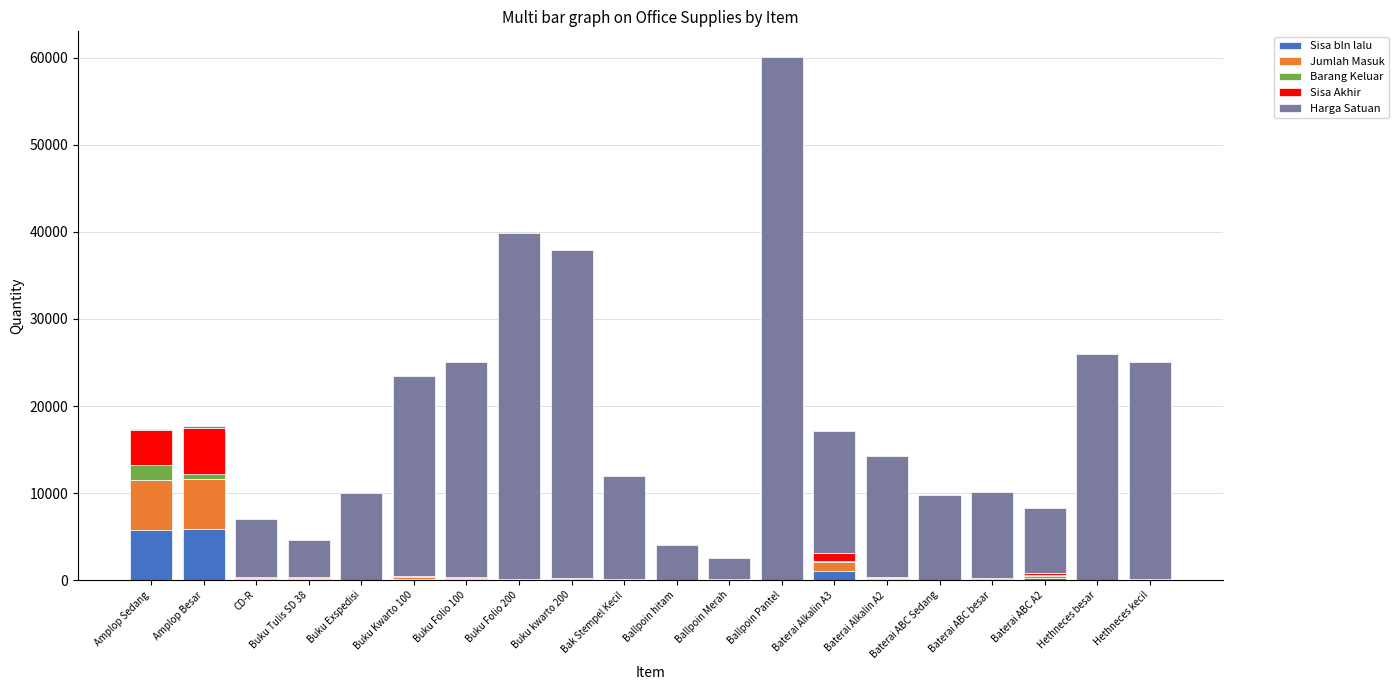

At which category is the sum across all series the highest?

Ballpoin Pantel